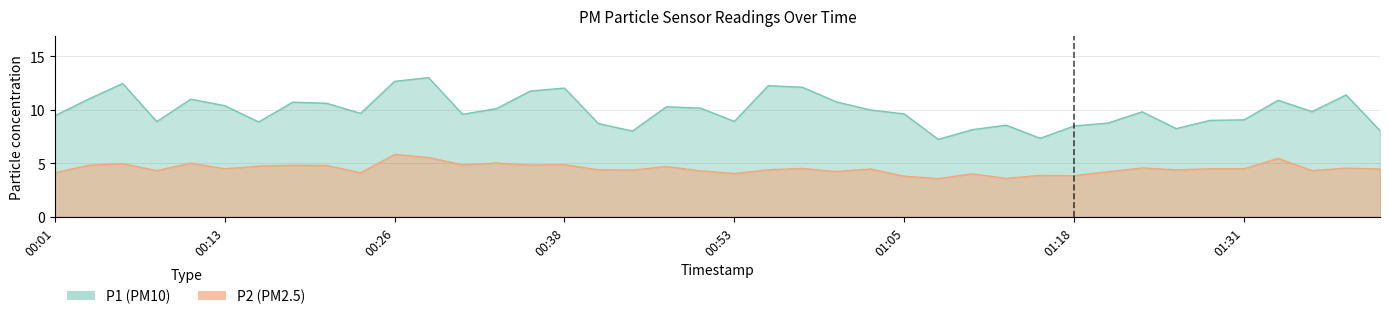

Which has a higher value, 01:38 or 00:48?

01:38